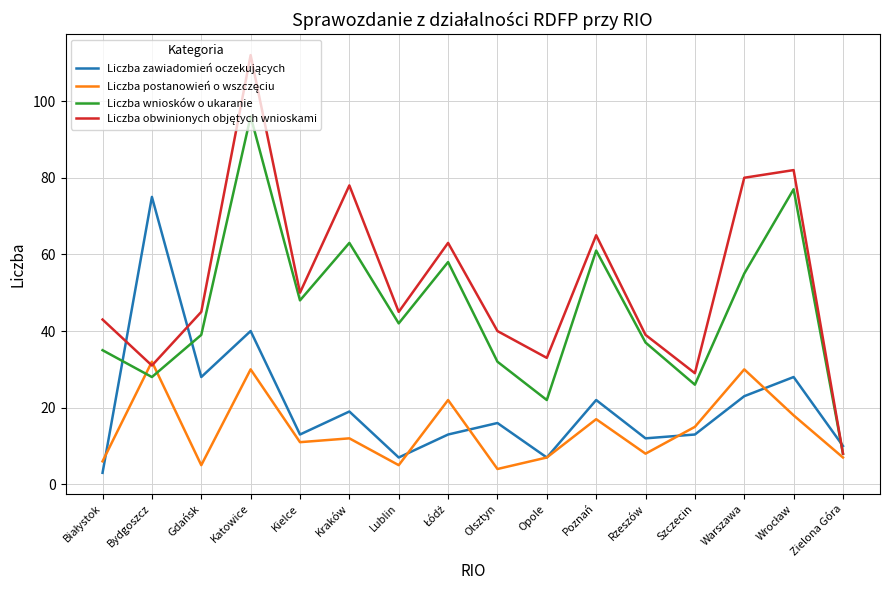

Which category has the highest value in the Liczba wniosków o ukaranie series?

Katowice